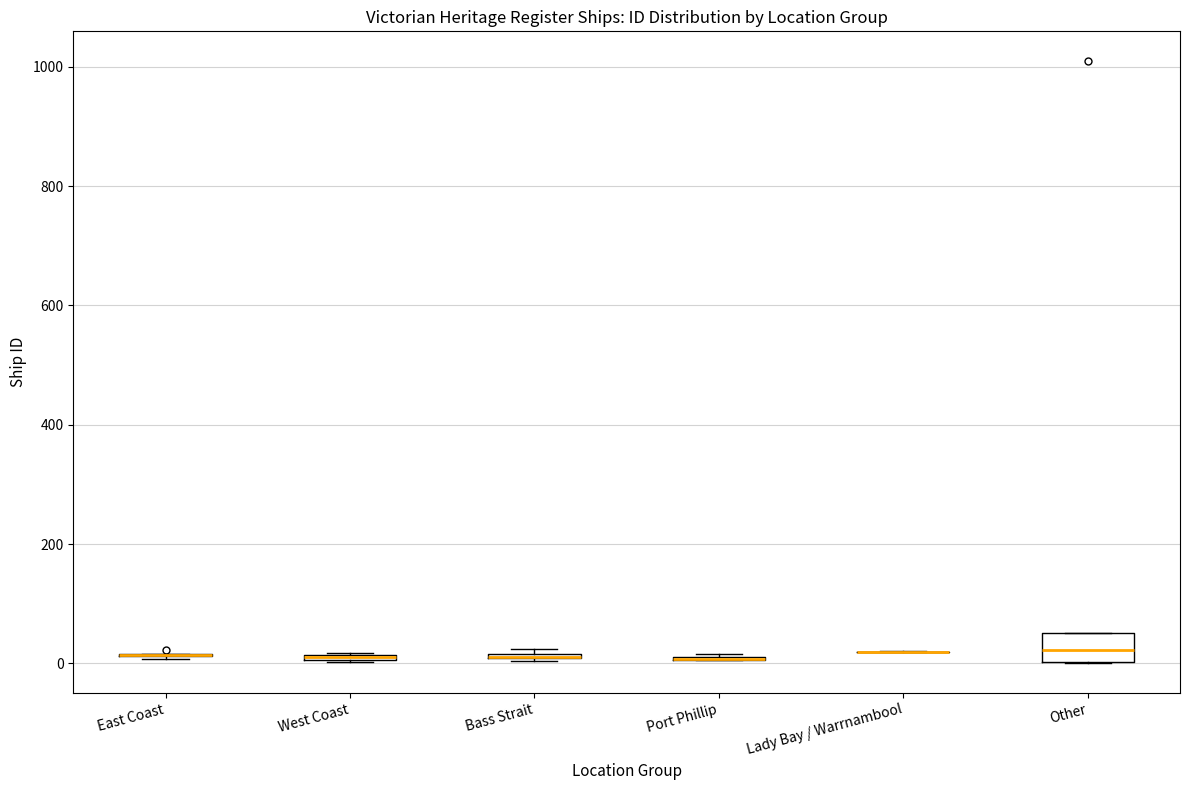

Comparing the boxes themselves (not the whiskers), which one is the tallest?

Other